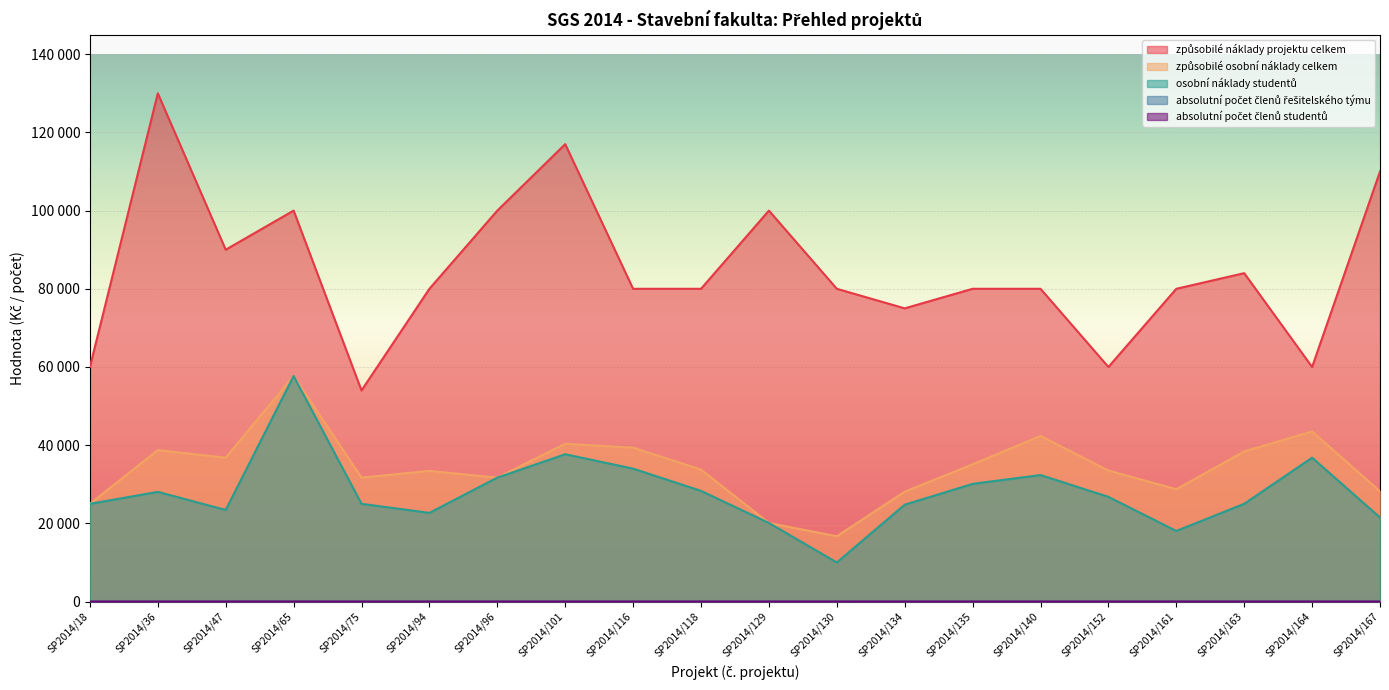

At how many categories does at least one series exceed 11492?

20